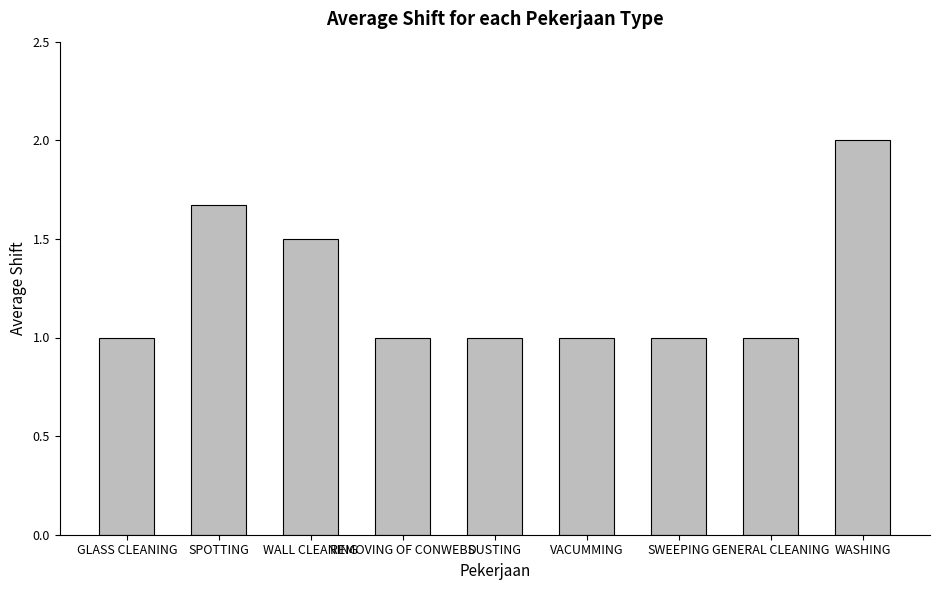

Approximately how many times larger is the value at SPOTTING compared to WALL CLEANING?

1.1